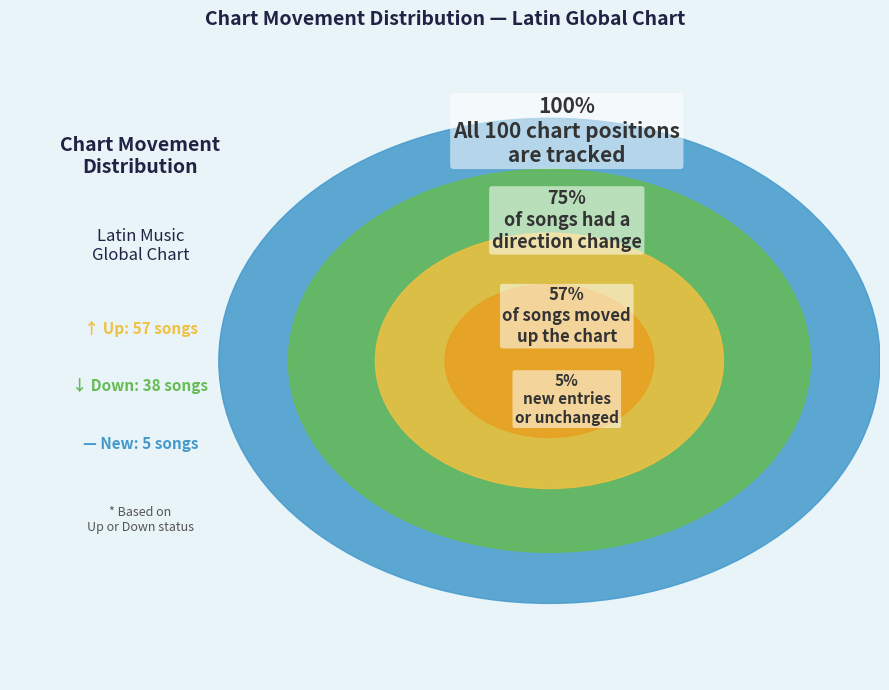

To the nearest percent, what portion does - represent?

5%